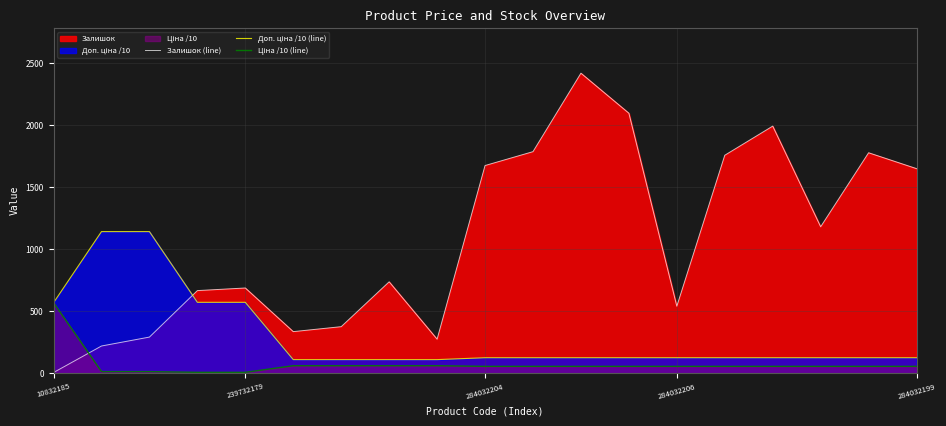

What is the maximum value shown in the chart?

2419.0